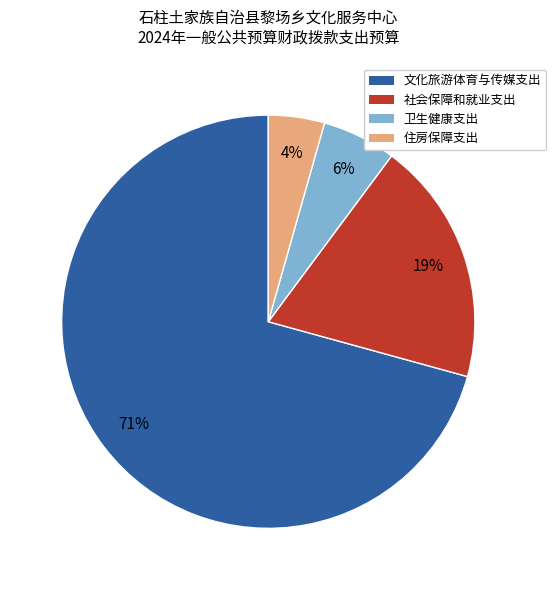

Which category has the biggest portion of the pie?

文化旅游体育与传媒支出